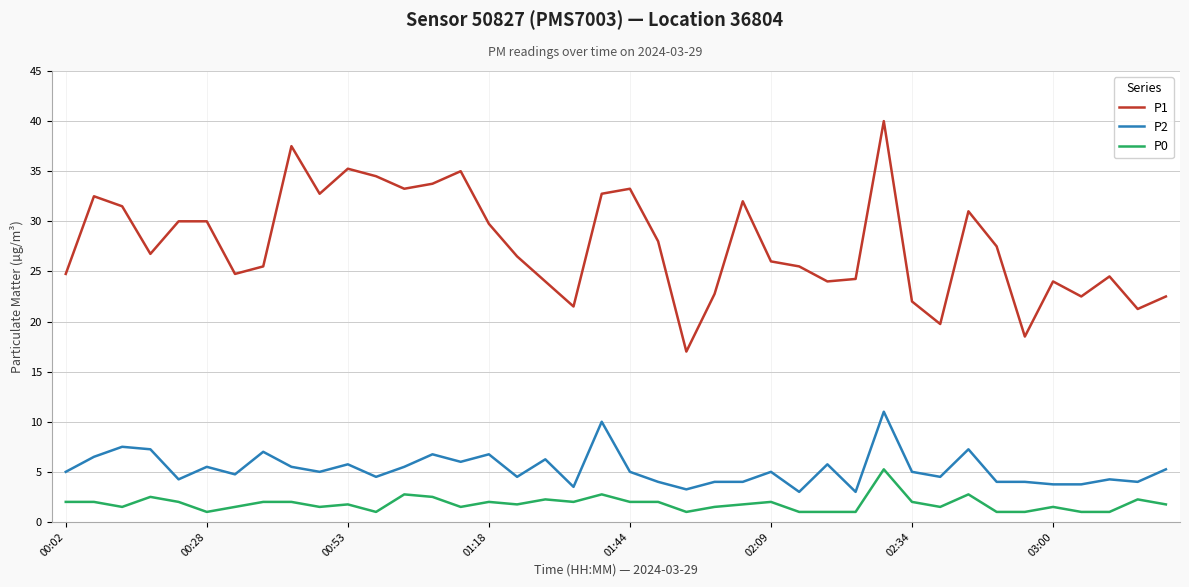

True or false: P2 and P0 intersect in this chart.

False